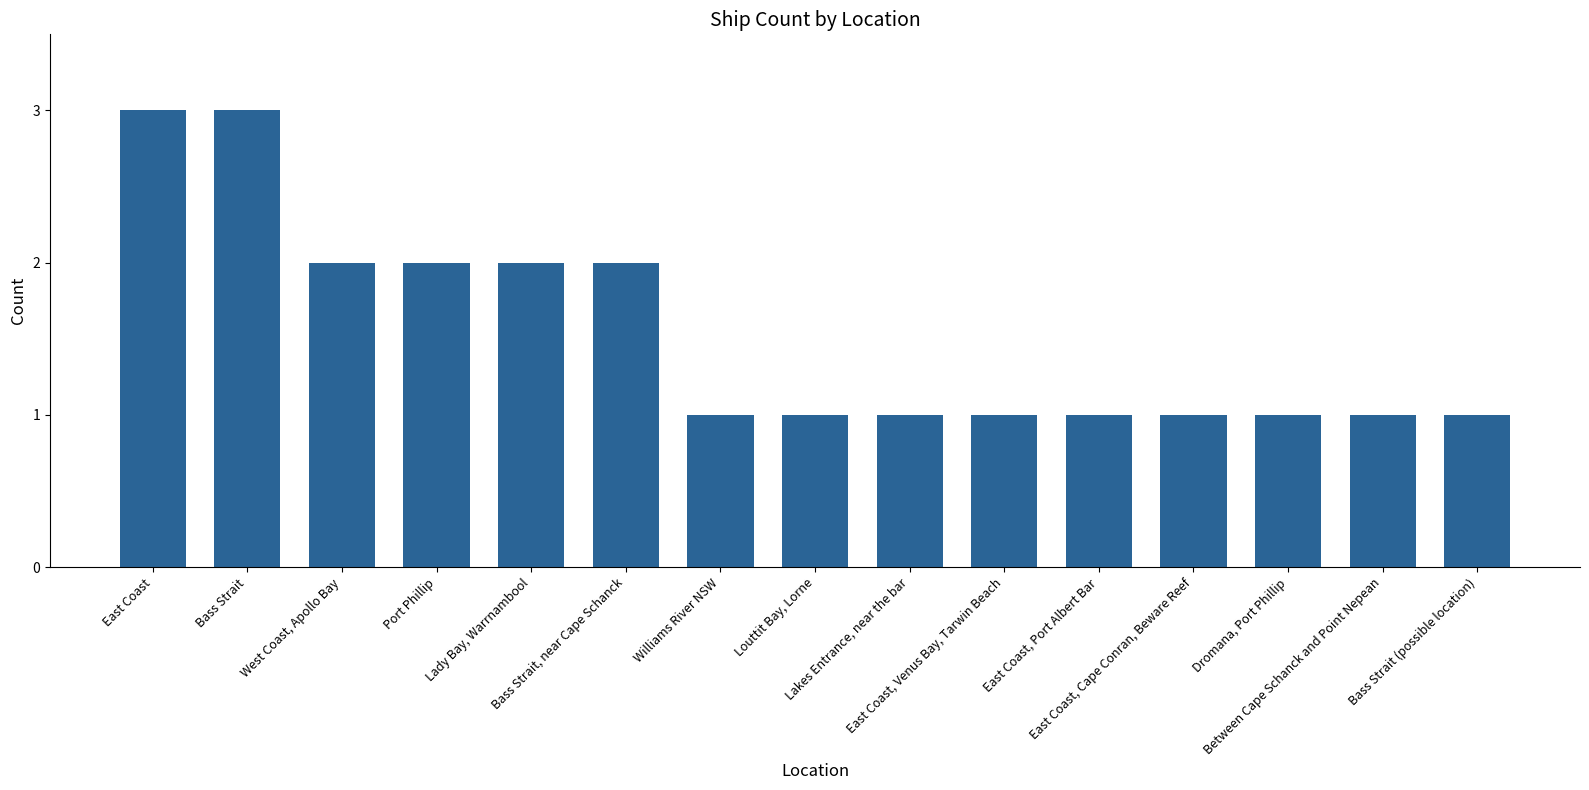

What is the sum of all values?

23